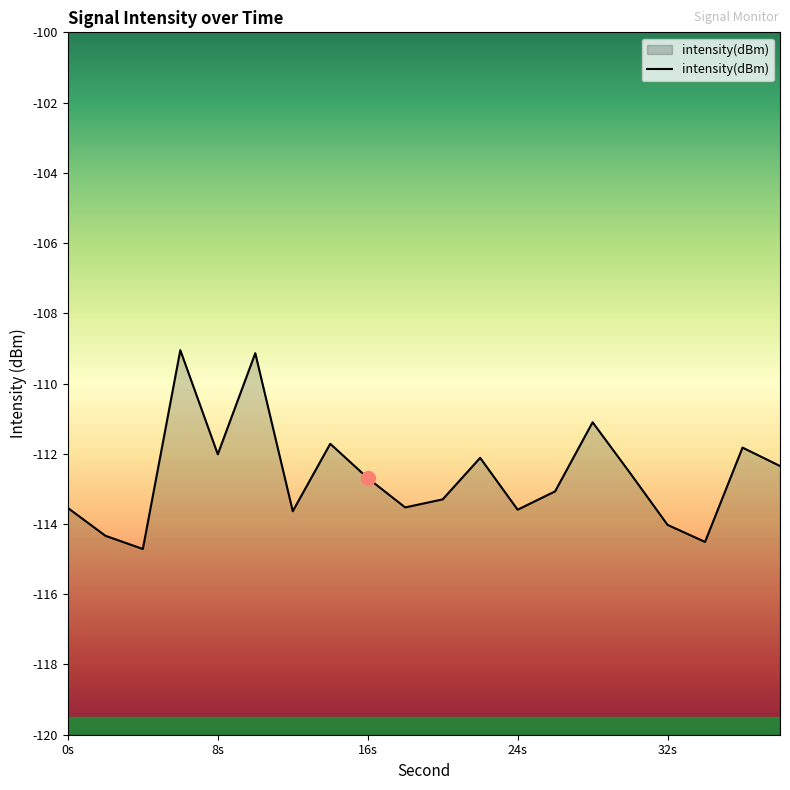

What is the maximum value shown in the chart?

-109.1